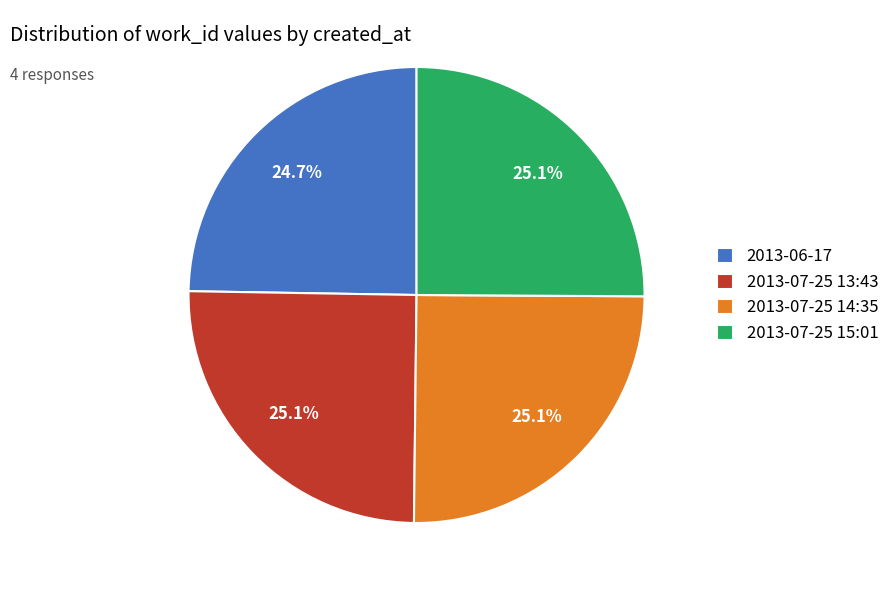

To the nearest percent, what percentage of the pie is 2013-07-25 14:35?

25%